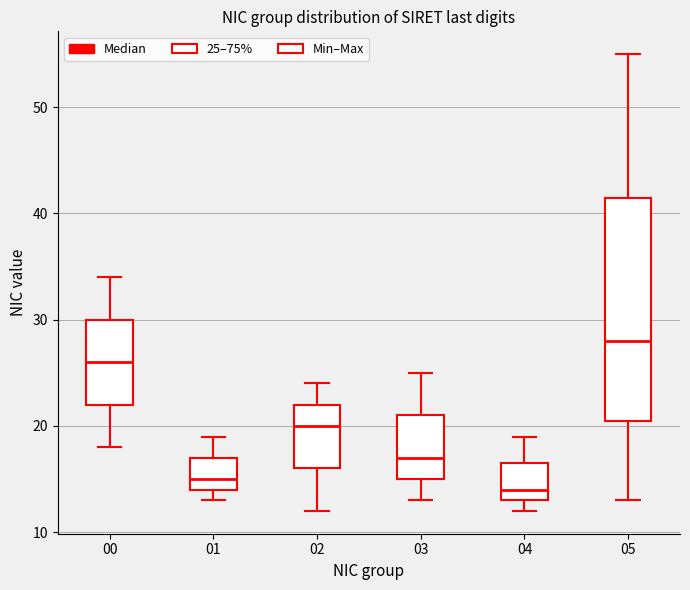

Reading left to right, read every box against the y-axis: the position of its median line, the range the box covers, and the ends of its whiskers. The values are not printed on the chart, so give them approximately, as read against the axis.

00: median 26, box 22 to 30, whiskers 18 to 34
01: median 15, box 14 to 17, whiskers 13 to 19
02: median 20, box 16 to 22, whiskers 12 to 24
03: median 17, box 15 to 21, whiskers 13 to 25
04: median 14, box 13 to 17, whiskers 12 to 19
05: median 28, box 21 to 42, whiskers 13 to 55